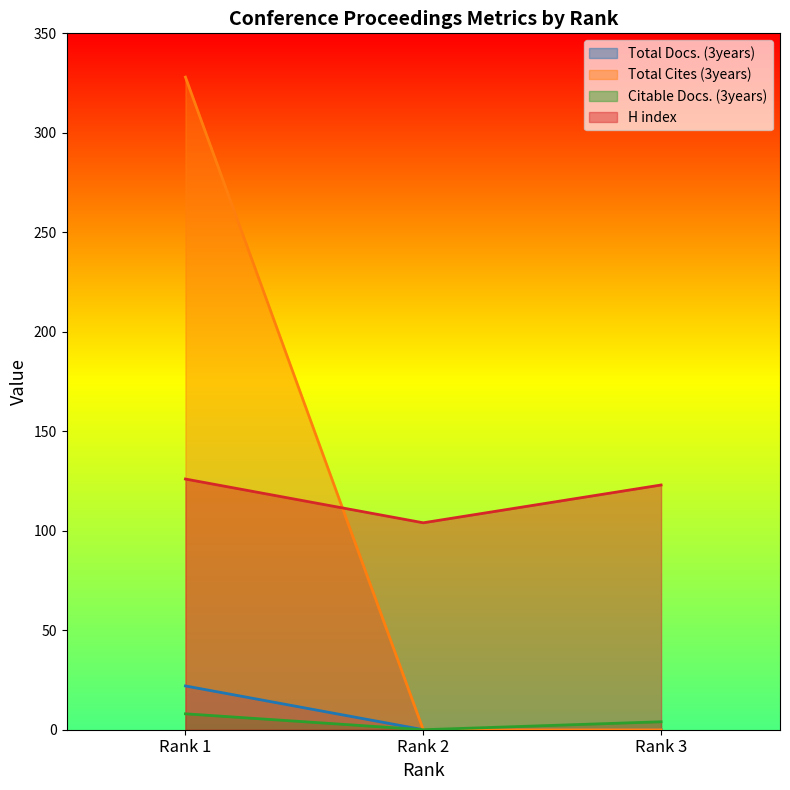

Which category has the lowest value in the Total Docs. (3years) series?

Rank 2